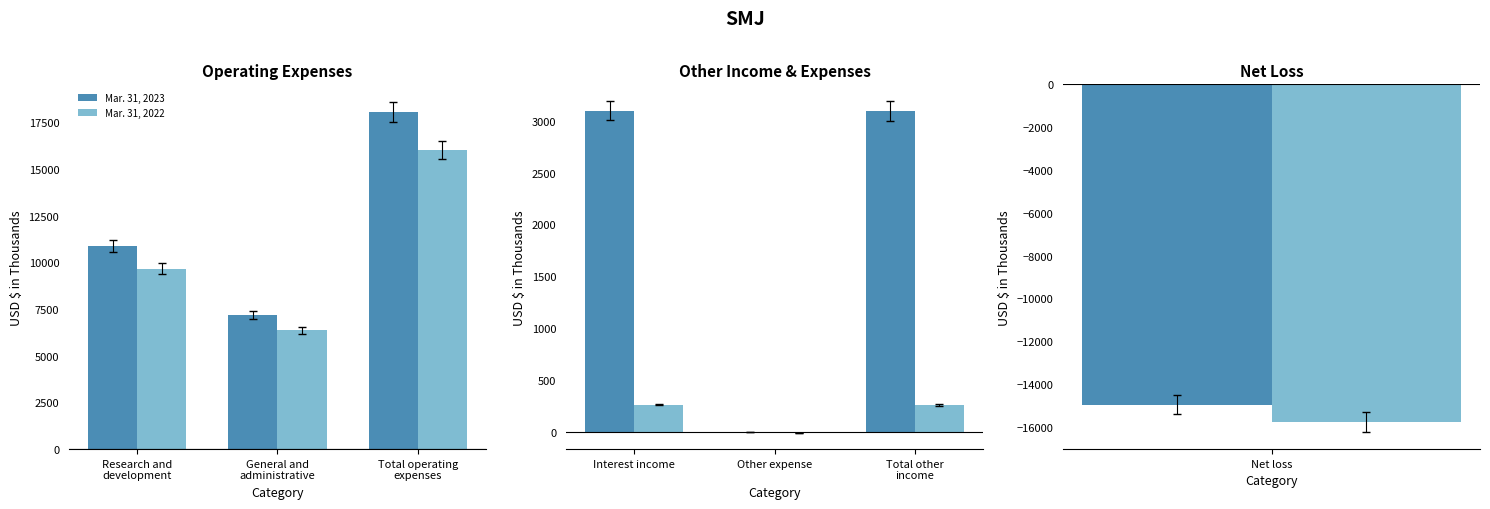

What position from the left is Total other income?

3